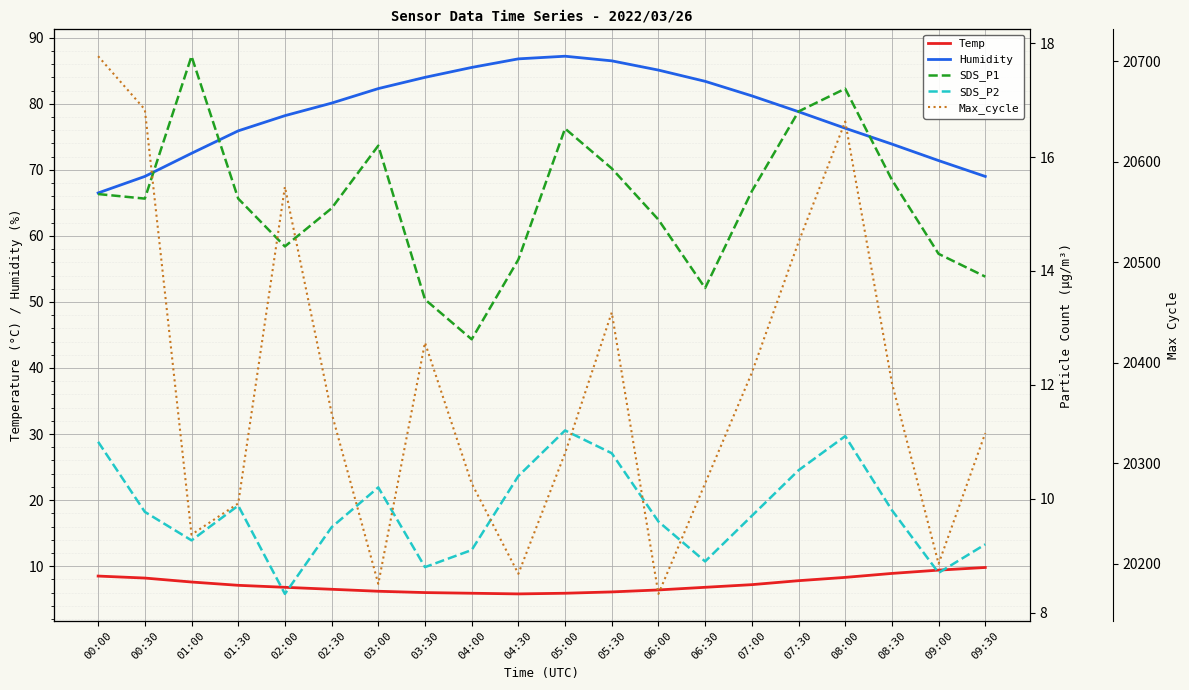

Reading right to left, list all the values displayed in this chart.

Temp: 09:30=9.8	09:00=9.4	08:30=8.9	08:00=8.3	07:30=7.8	07:00=7.2	06:30=6.8	06:00=6.4	05:30=6.1	05:00=5.9	04:30=5.8	04:00=5.9	03:30=6.0	03:00=6.2	02:30=6.5	02:00=6.8	01:30=7.1	01:00=7.6	00:30=8.2	00:00=8.5
Humidity: 09:30=69.0	09:00=71.4	08:30=73.9	08:00=76.3	07:30=78.8	07:00=81.2	06:30=83.4	06:00=85.1	05:30=86.5	05:00=87.2	04:30=86.8	04:00=85.5	03:30=84.0	03:00=82.3	02:30=80.1	02:00=78.2	01:30=75.9	01:00=72.5	00:30=69.0	00:00=66.5
SDS_P1: 09:30=13.9	09:00=14.3	08:30=15.6	08:00=17.2	07:30=16.8	07:00=15.4	06:30=13.7	06:00=14.9	05:30=15.8	05:00=16.5	04:30=14.2	04:00=12.8	03:30=13.5	03:00=16.2	02:30=15.1	02:00=14.4	01:30=15.3	01:00=17.8	00:30=15.3	00:00=15.3
SDS_P2: 09:30=9.2	09:00=8.7	08:30=9.8	08:00=11.1	07:30=10.5	07:00=9.7	06:30=8.9	06:00=9.6	05:30=10.8	05:00=11.2	04:30=10.4	04:00=9.1	03:30=8.8	03:00=10.2	02:30=9.5	02:00=8.3	01:30=9.9	01:00=9.3	00:30=9.8	00:00=11.0
Max_cycle: 09:30=20330.0	09:00=20200.0	08:30=20380.0	08:00=20640.0	07:30=20520.0	07:00=20390.0	06:30=20280.0	06:00=20170.0	05:30=20450.0	05:00=20310.0	04:30=20190.0	04:00=20280.0	03:30=20420.0	03:00=20180.0	02:30=20350.0	02:00=20575.0	01:30=20260.0	01:00=20229.0	00:30=20652.0	00:00=20705.0